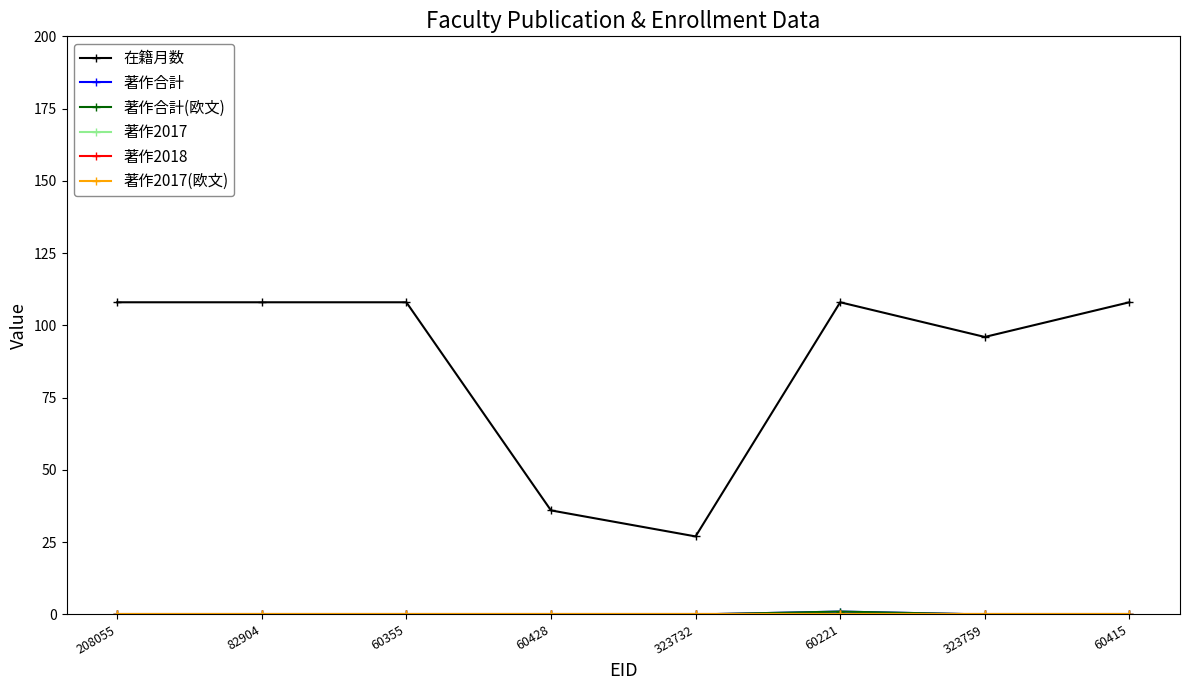

How many lines are shown in the chart?

6